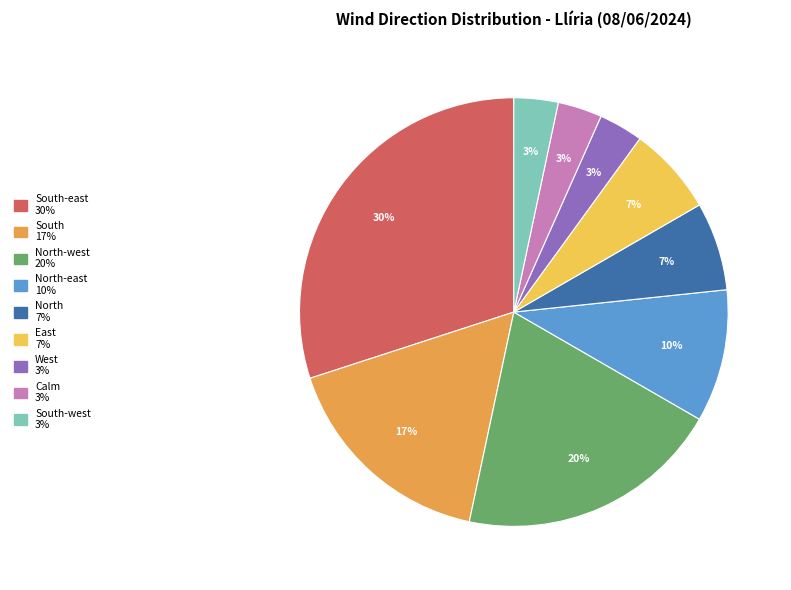

Is there a majority slice in this chart?

No